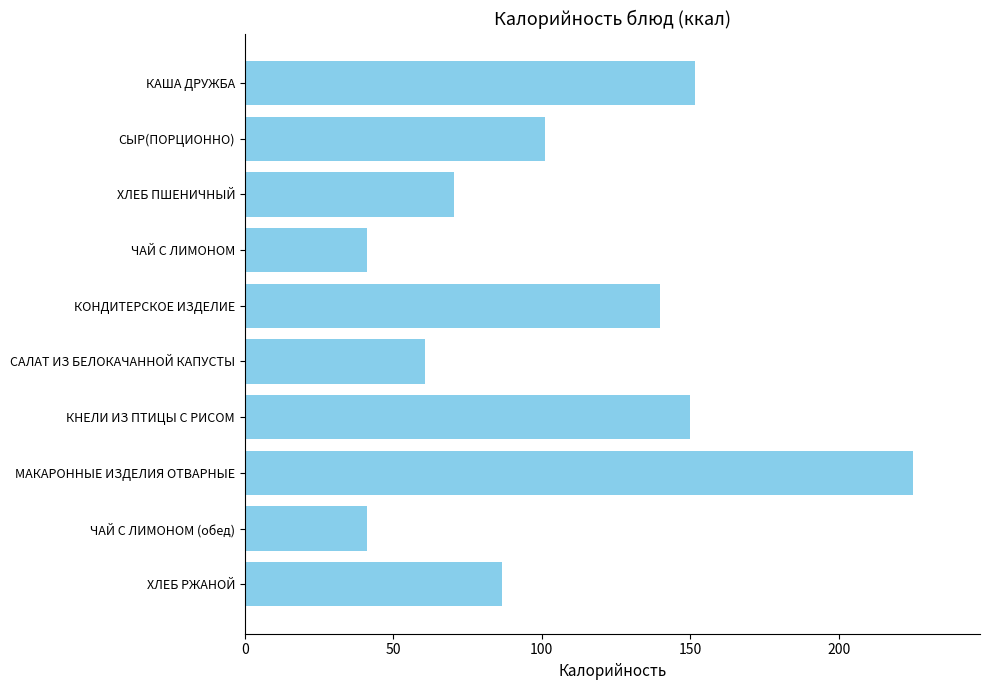

Which label corresponds to the largest value in the chart?

МАКАРОННЫЕ ИЗДЕЛИЯ ОТВАРНЫЕ